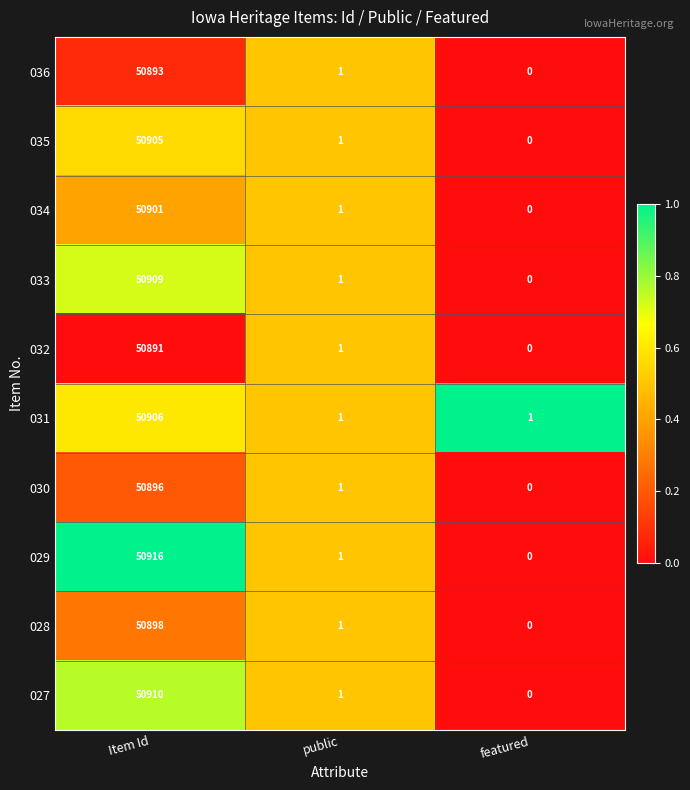

How many distinct data groups are displayed?

10